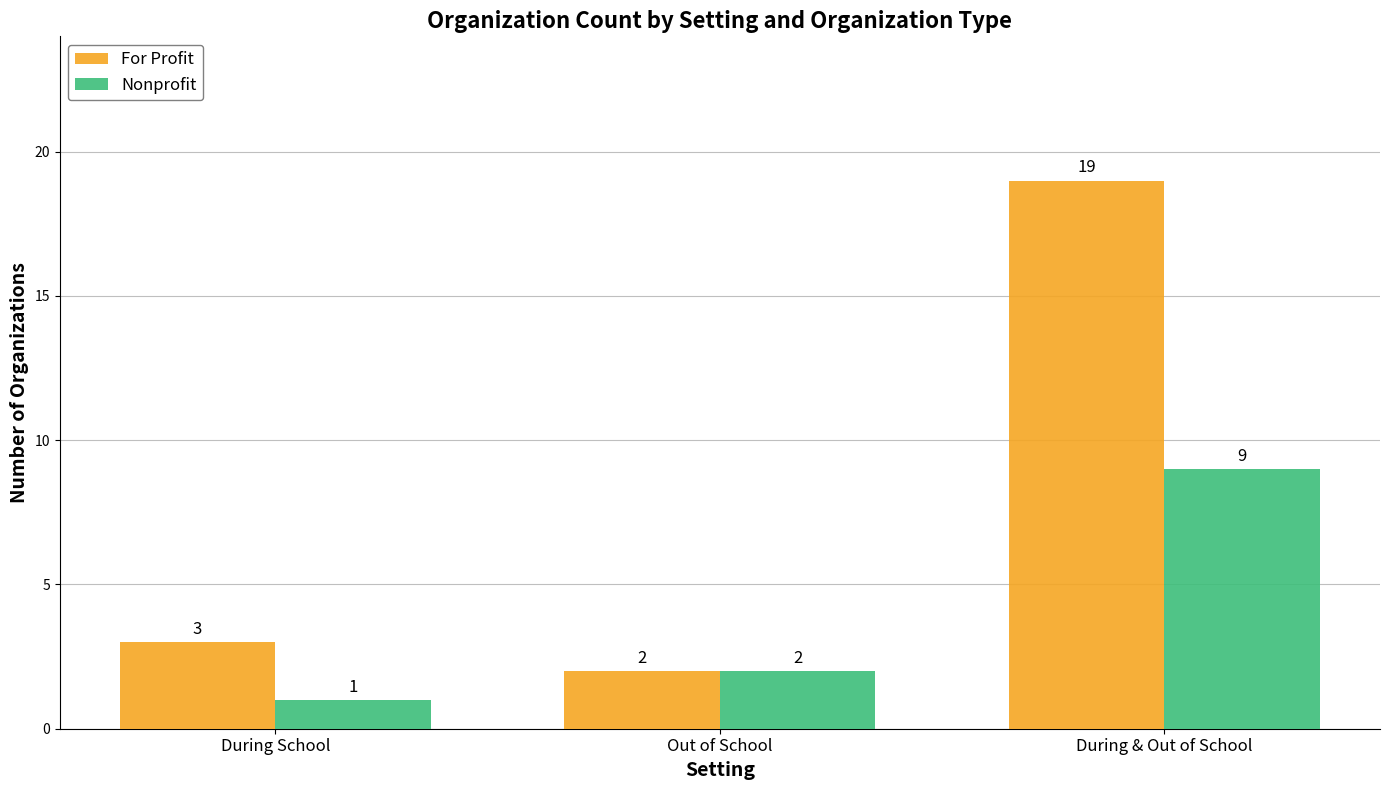

What is the label of the 3rd bar from the left?

During & Out of School